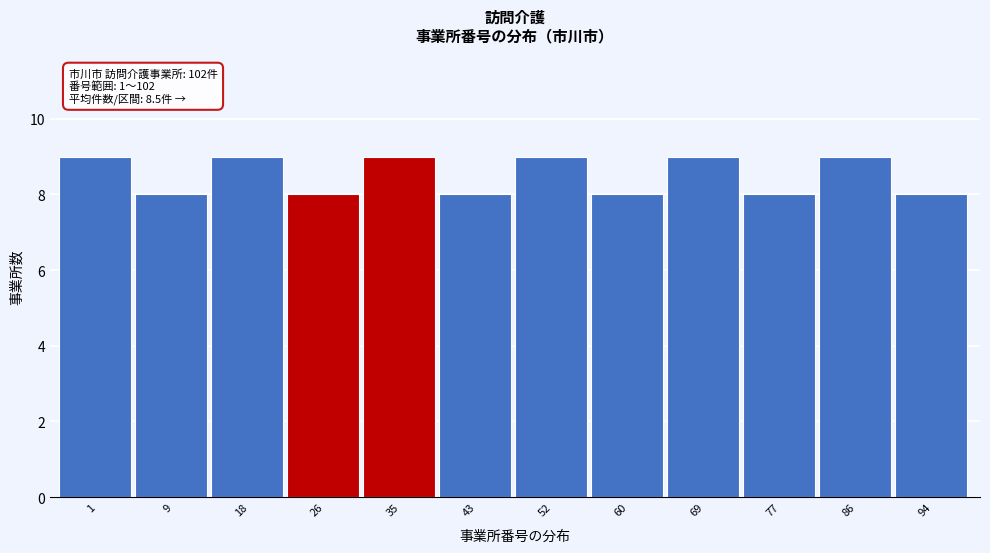

Reading left to right, list all the values displayed in this chart.

9	8	9	8	9	8	9	8	9	8	9	8